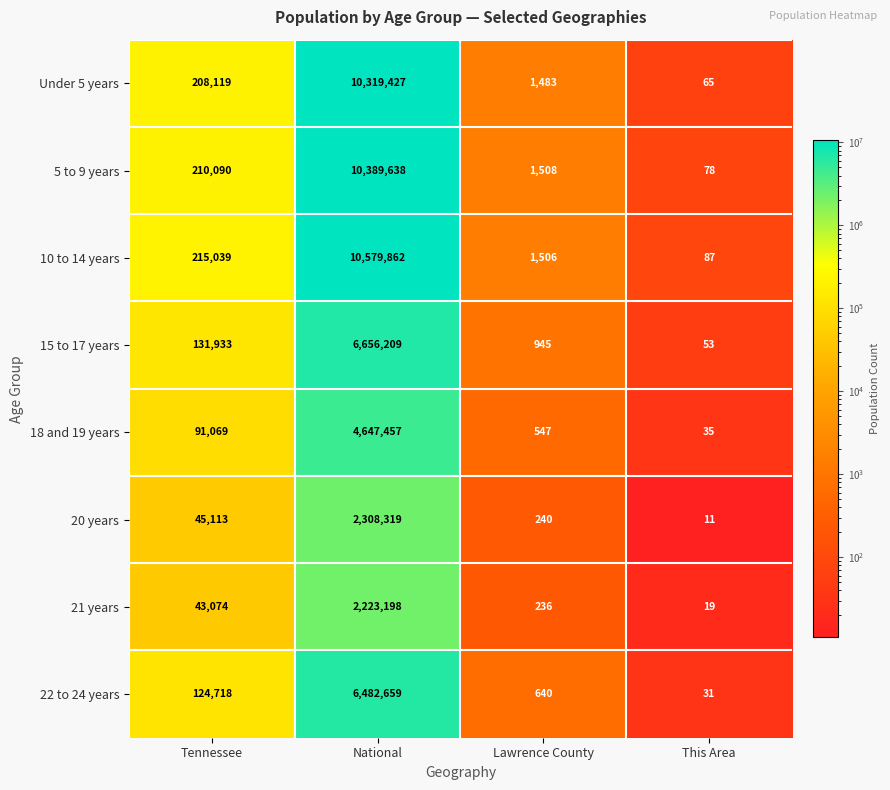

Is it true that 15 to 17 years equals 53 at This Area?

True